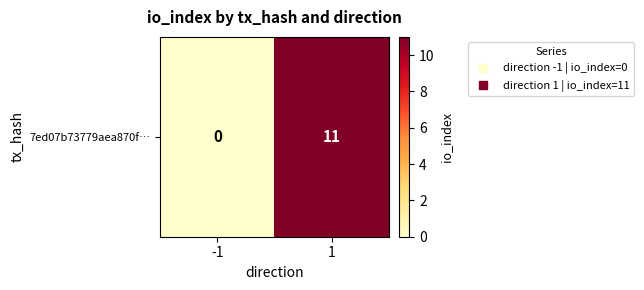

How many data points are less than 11?

1